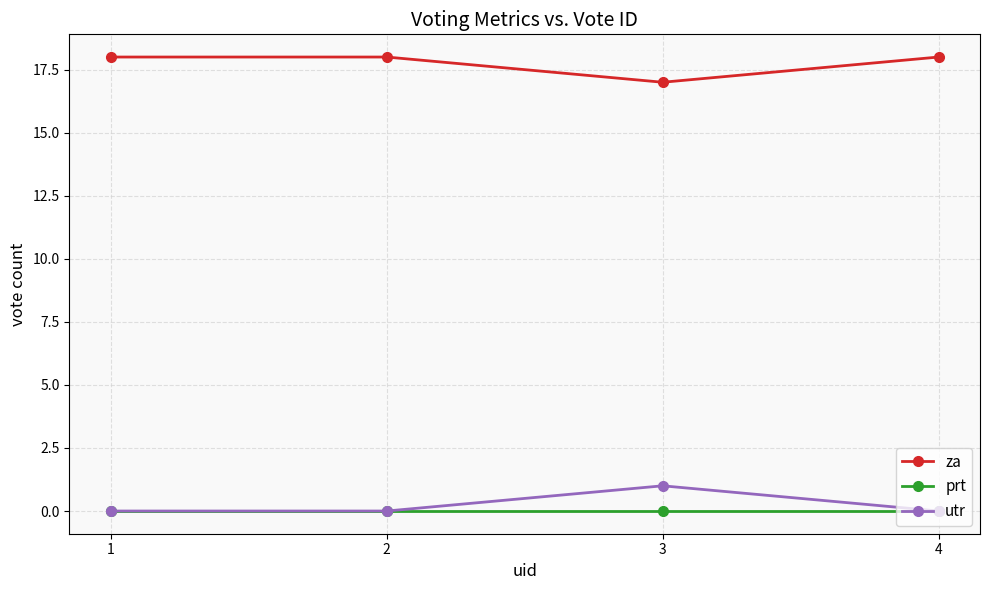

What are all the series names shown in the legend?

za, prt, utr